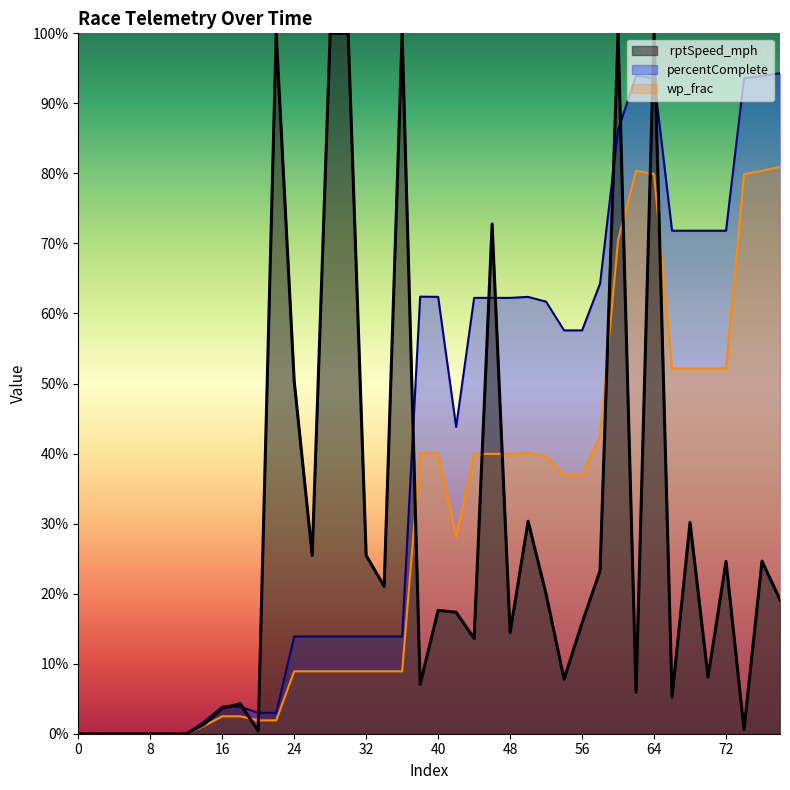

What is the value of the percentComplete point at the 23rd from the left?

62.2